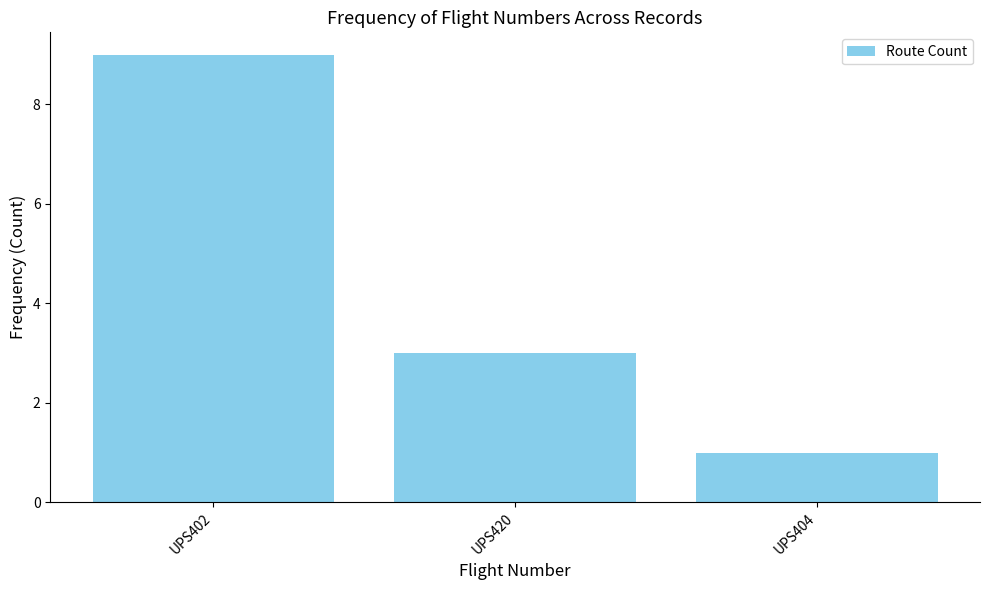

What is the sum of all values?

13